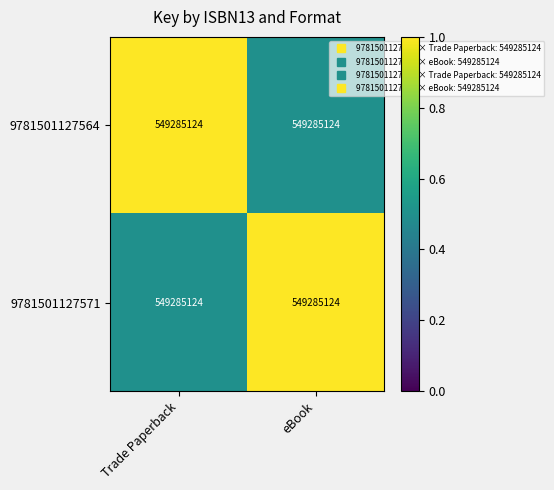

Which has a higher value, Trade Paperback or eBook?

Trade Paperback